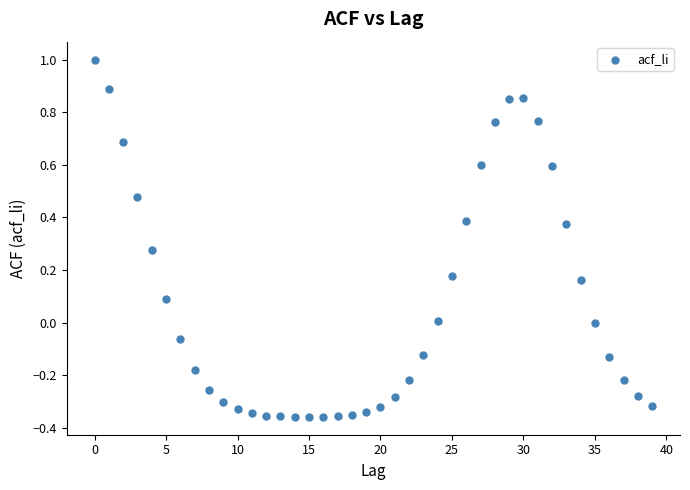

What is the range of Y values (max minus min)?

1.4